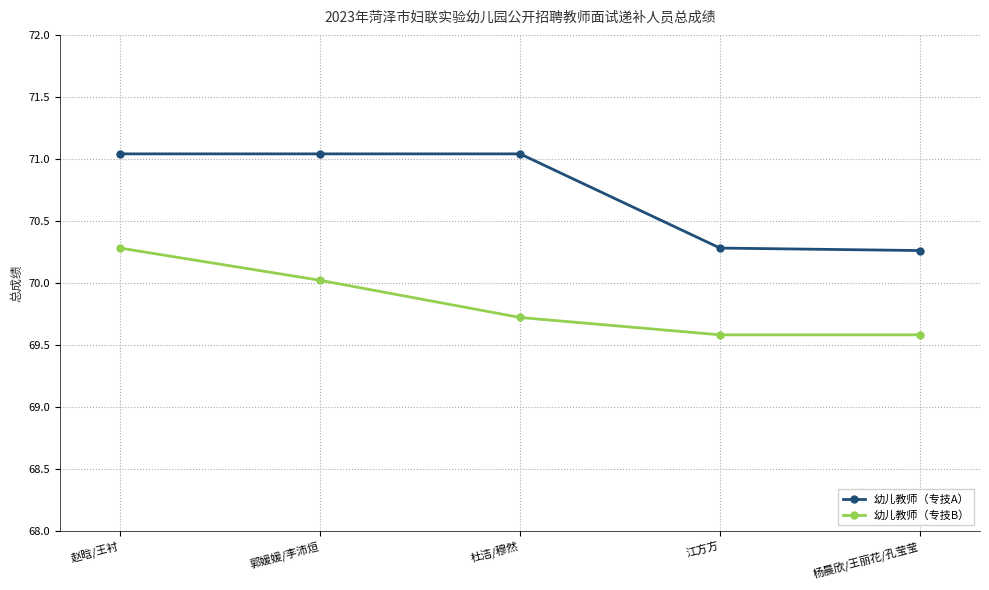

Read the 幼儿教师（专技B） value at 杨晨欣/王丽花/孔莹莹.

69.6